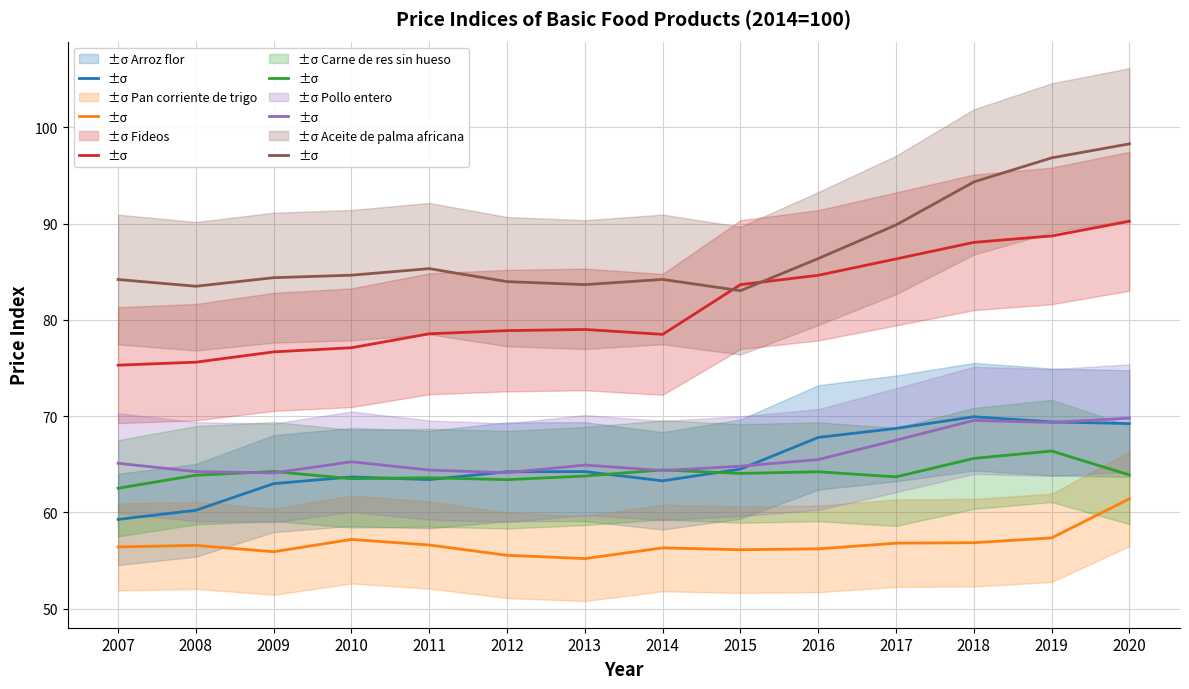

Where is the first local minimum for Arroz flor?

2011